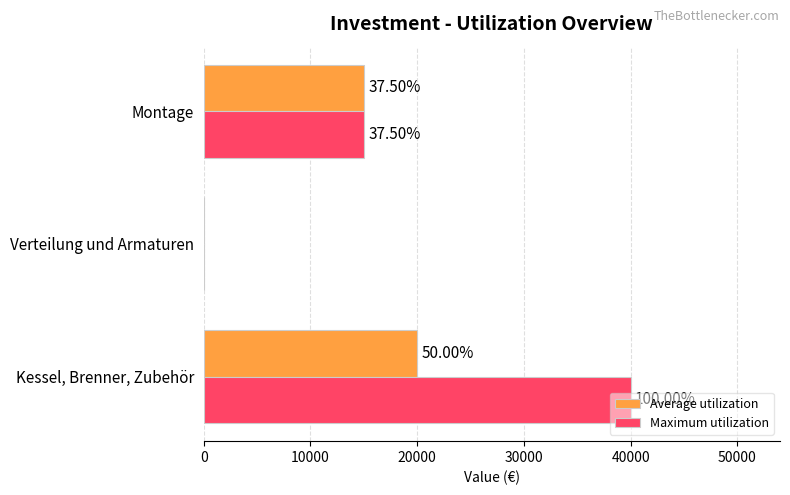

What are all the series names shown in the legend?

Average utilization, Maximum utilization